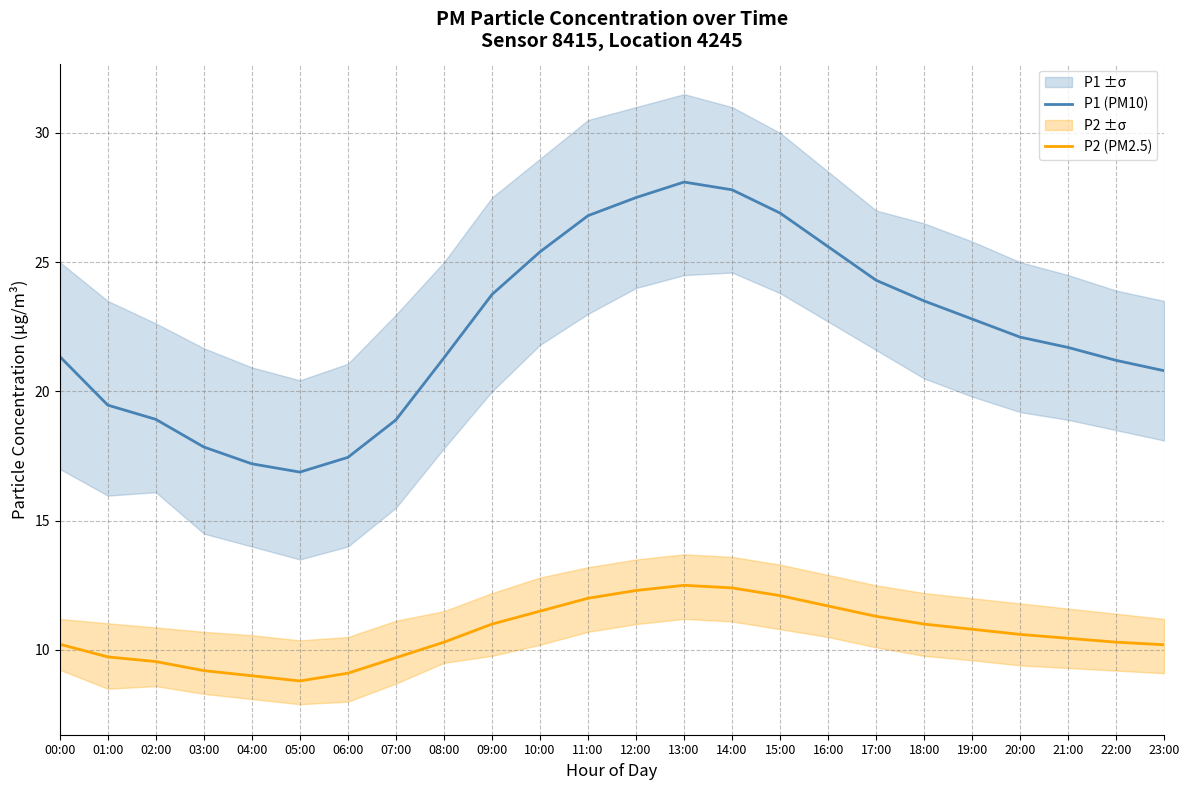

List the labels in order of P1 (PM10) value, smallest first.

05:00, 04:00, 06:00, 03:00, 07:00, 02:00, 01:00, 23:00, 22:00, 08:00, 00:00, 21:00, 20:00, 19:00, 18:00, 09:00, 17:00, 10:00, 16:00, 11:00, 15:00, 12:00, 14:00, 13:00